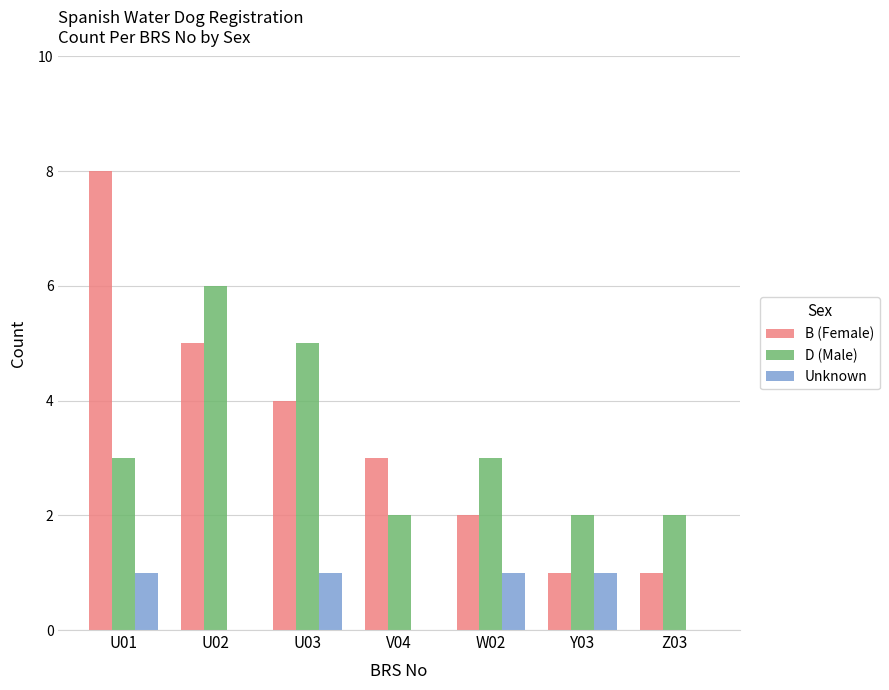

Count the D (Male) values in the range 2 to 5.

6